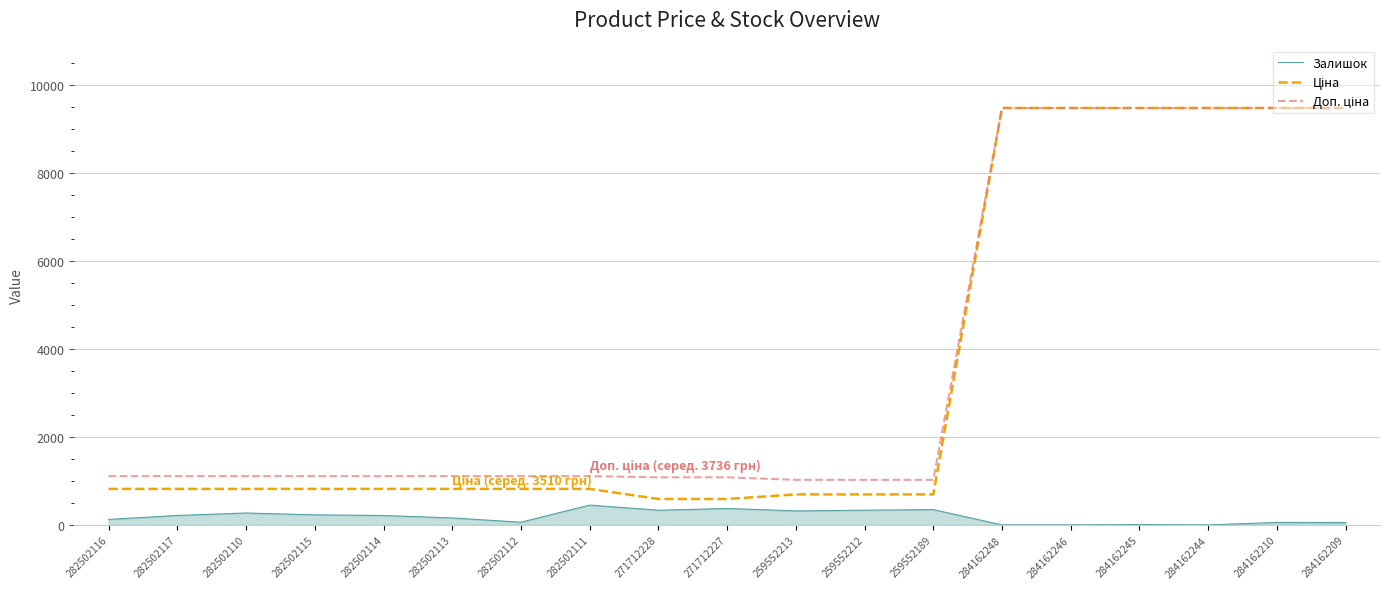

What is the highest value of the Залишок series?

451.0